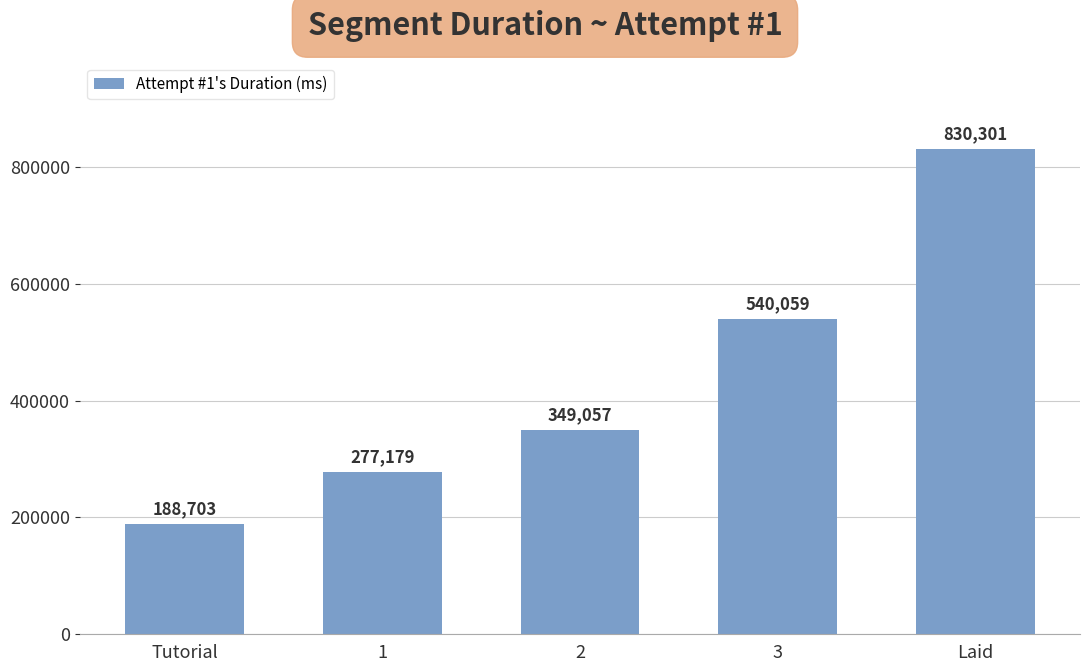

Count the values in the range 277179 to 540059.

3